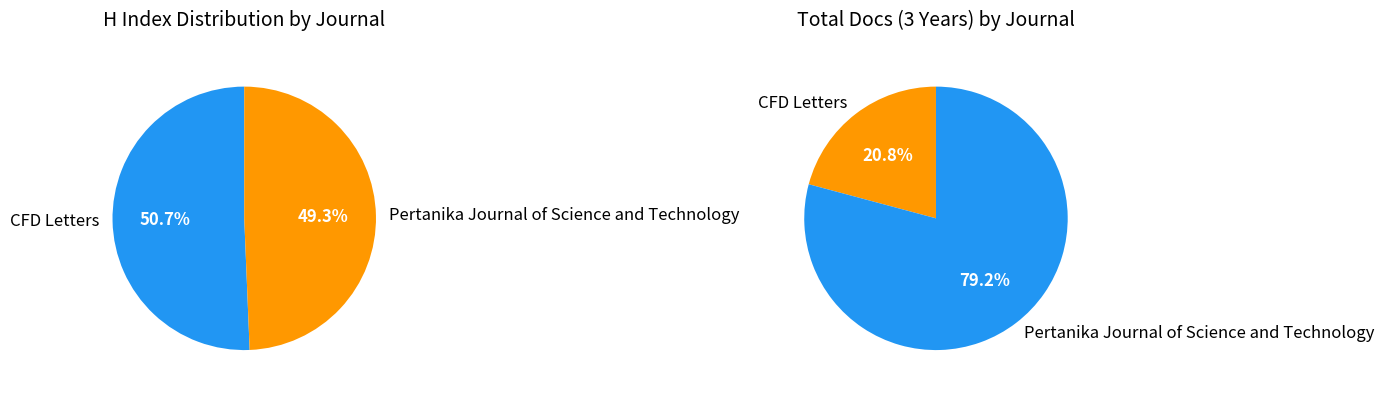

Which slice represents more than half of the pie?

CFD Letters